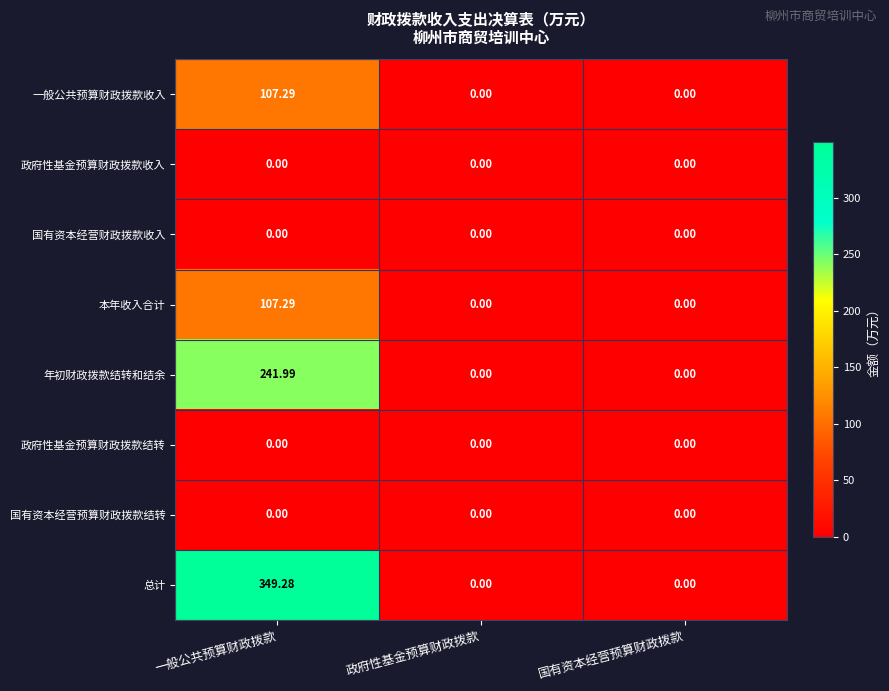

At which category does the chart reach its peak across all series?

一般公共预算财政拨款